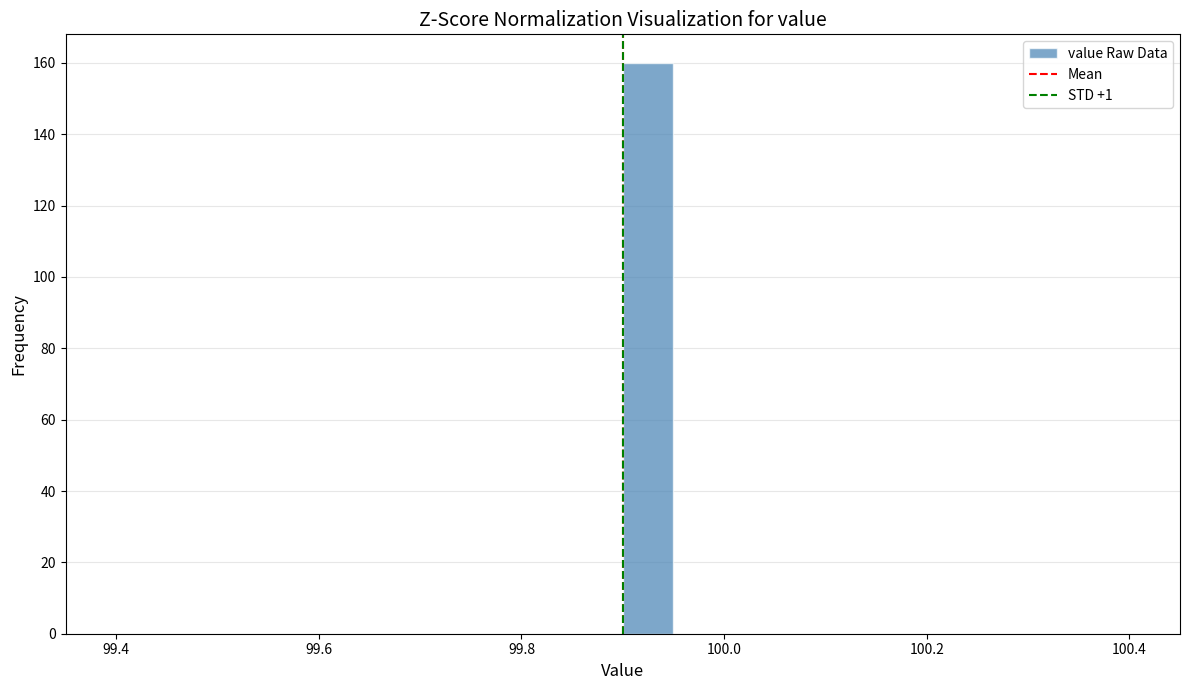

Around what value on the x-axis is the tallest bar? Give the approximate position of its centre, as read against the axis.

99.92